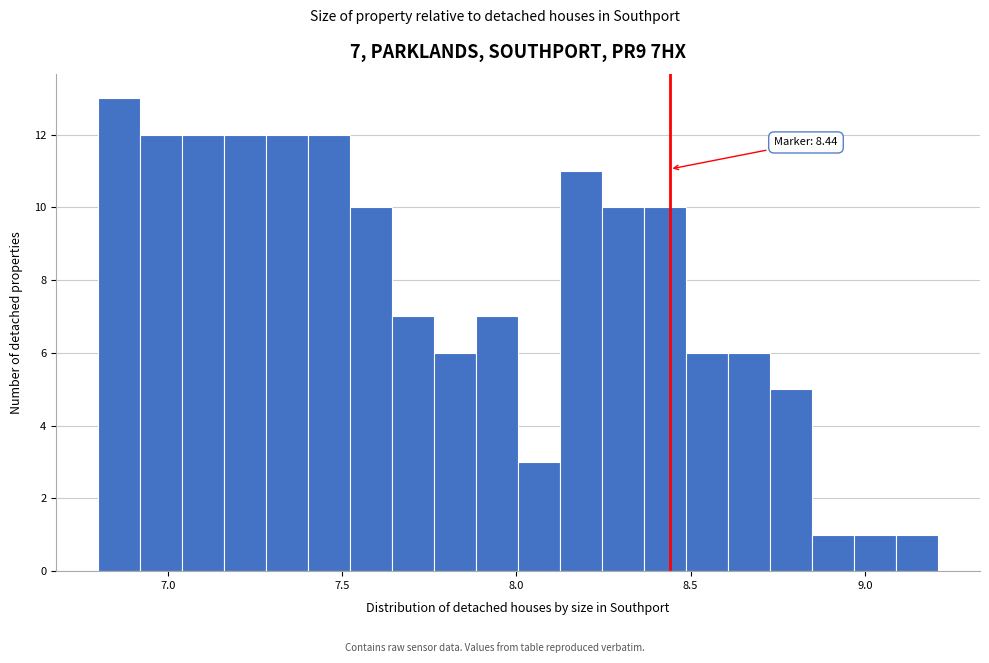

Around what value on the x-axis is the tallest bar? Give the approximate position of its centre, as read against the axis.

6.85